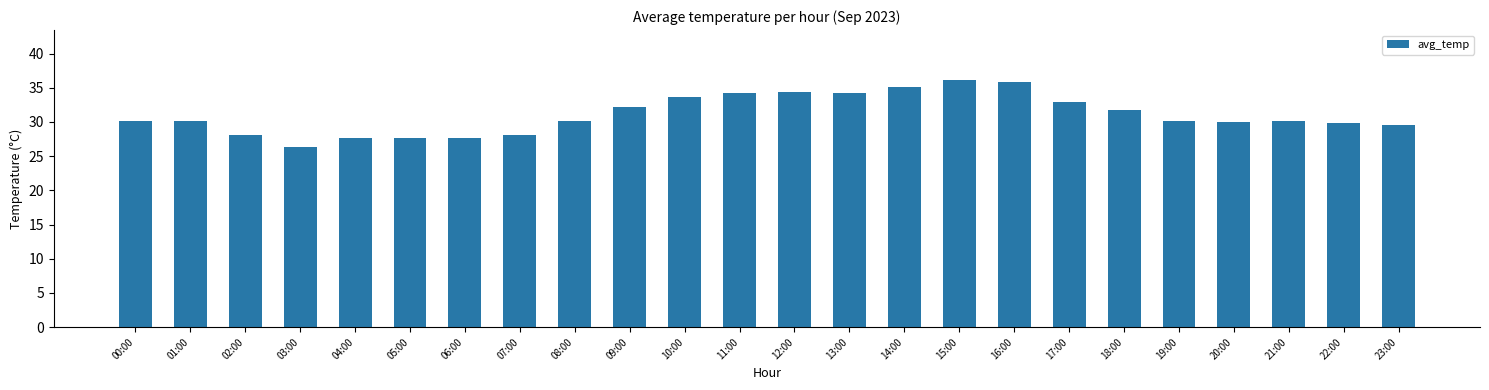

Count the number of categories in the chart.

24